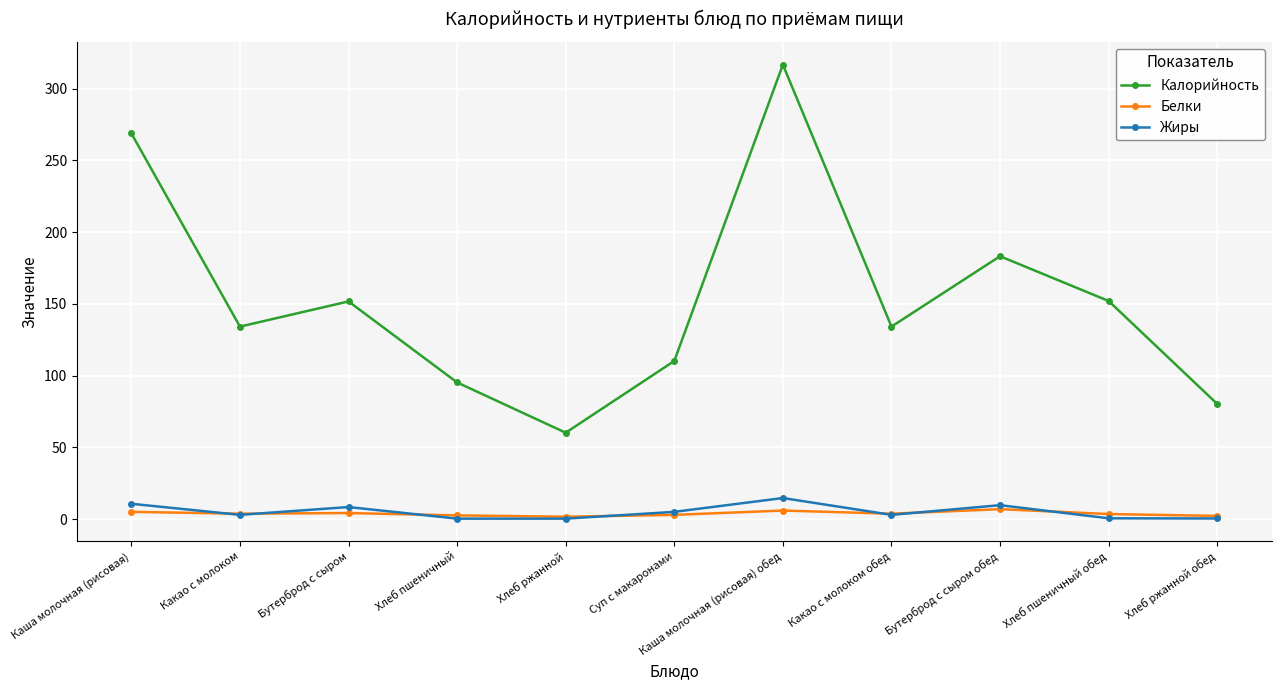

Which series has the largest range (max minus min)?

Калорийность